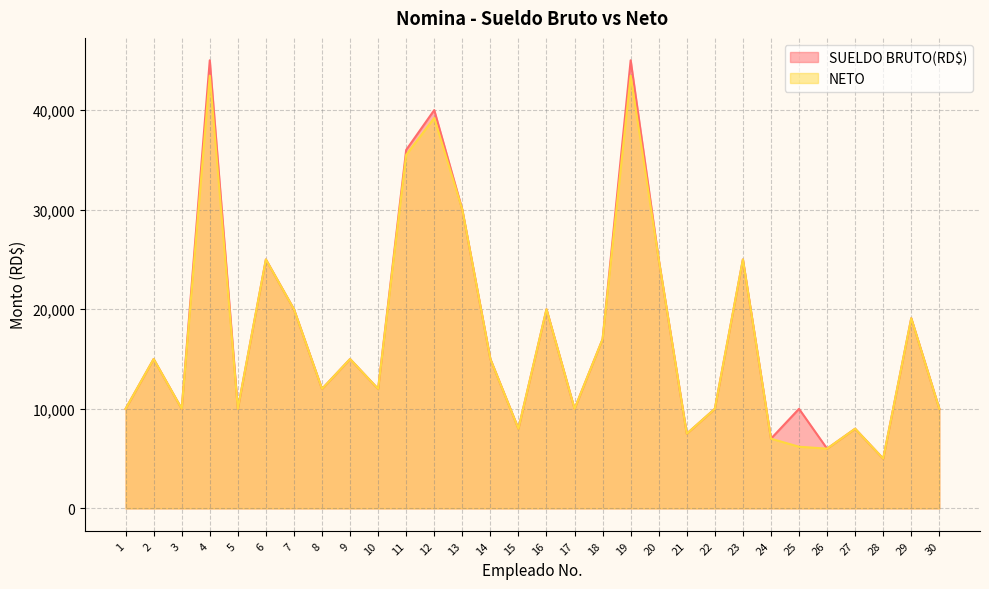

Reading right to left, list all the values displayed in this chart.

NETO: 10000.0	19100.0	5000.0	8000.0	6000.0	6193.3	7000.0	25000.0	10000.0	7500.0	25000.0	43452.8	17000.0	10000.0	20000.0	8000.0	15000.0	30000.0	39202.8	35503.2	12000.0	15000.0	12000.0	20000.0	25000.0	10000.0	43452.8	10000.0	15000.0	10000.0
SUELDO BRUTO(RD$): 10000.0	19100.0	5000.0	8000.0	6000.0	10000.0	7000.0	25000.0	10000.0	7500.0	25000.0	45000.0	17000.0	10000.0	20000.0	8000.0	15000.0	30000.0	40000.0	36000.0	12000.0	15000.0	12000.0	20000.0	25000.0	10000.0	45000.0	10000.0	15000.0	10000.0